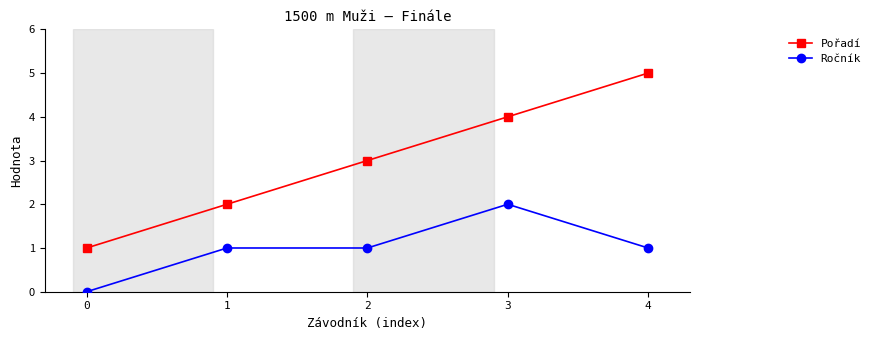

Is this an area chart (filled region under the line)?

No